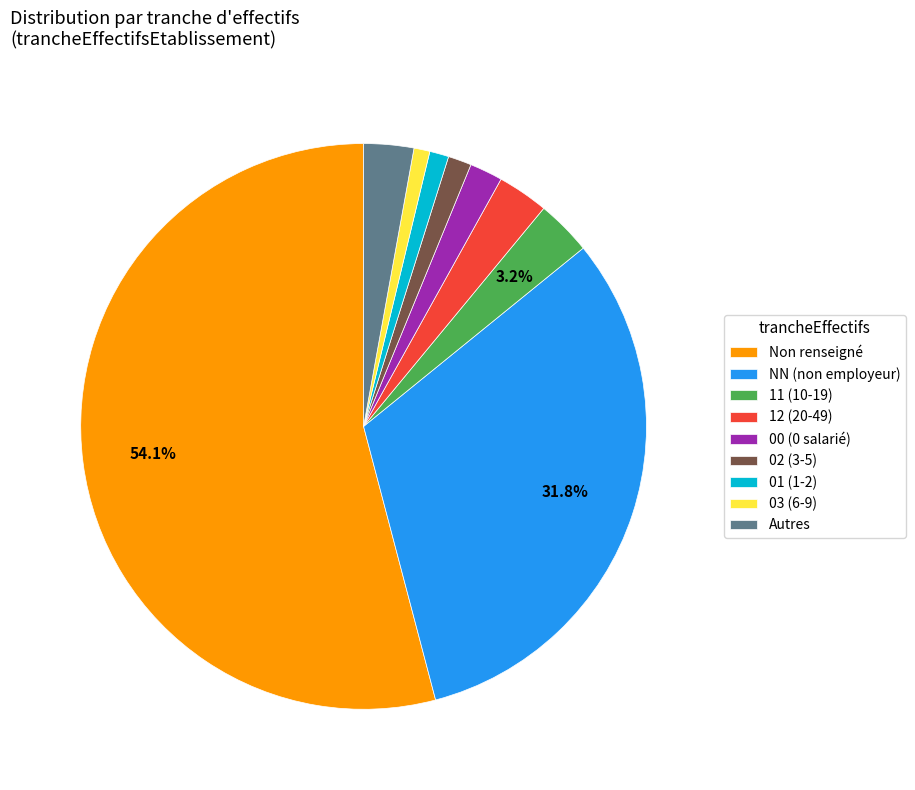

How many segments does this pie chart have?

9